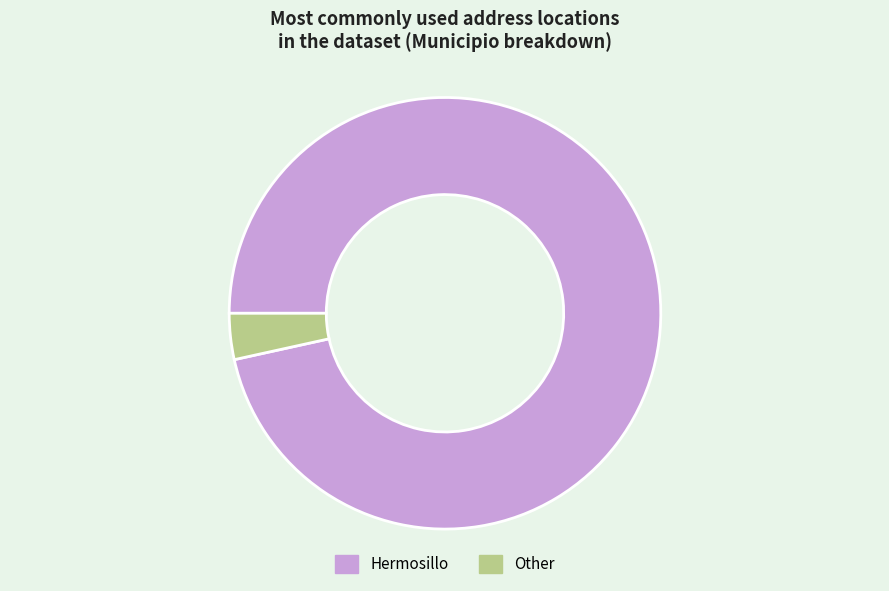

True or false: Hermosillo accounts for 97% of the total.

True